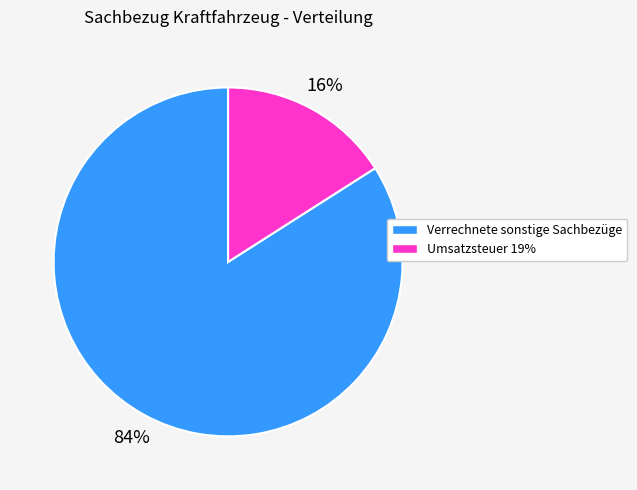

To the nearest percent, what is the difference between the Umsatzsteuer 19% and Verrechnete sonstige Sachbezüge slice percentages?

68%